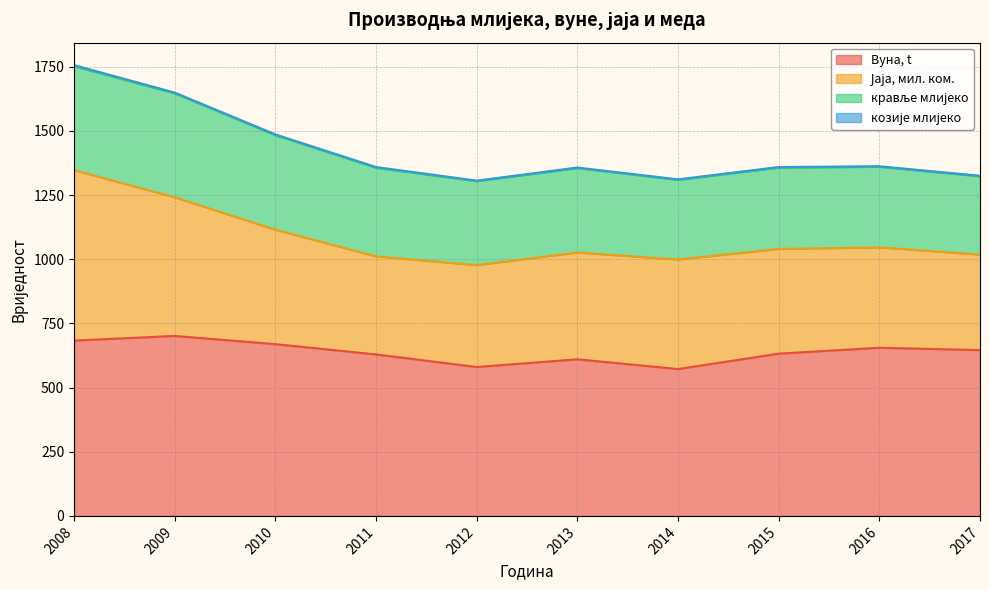

Where does the кравље млијеко series first go above 329?

2008